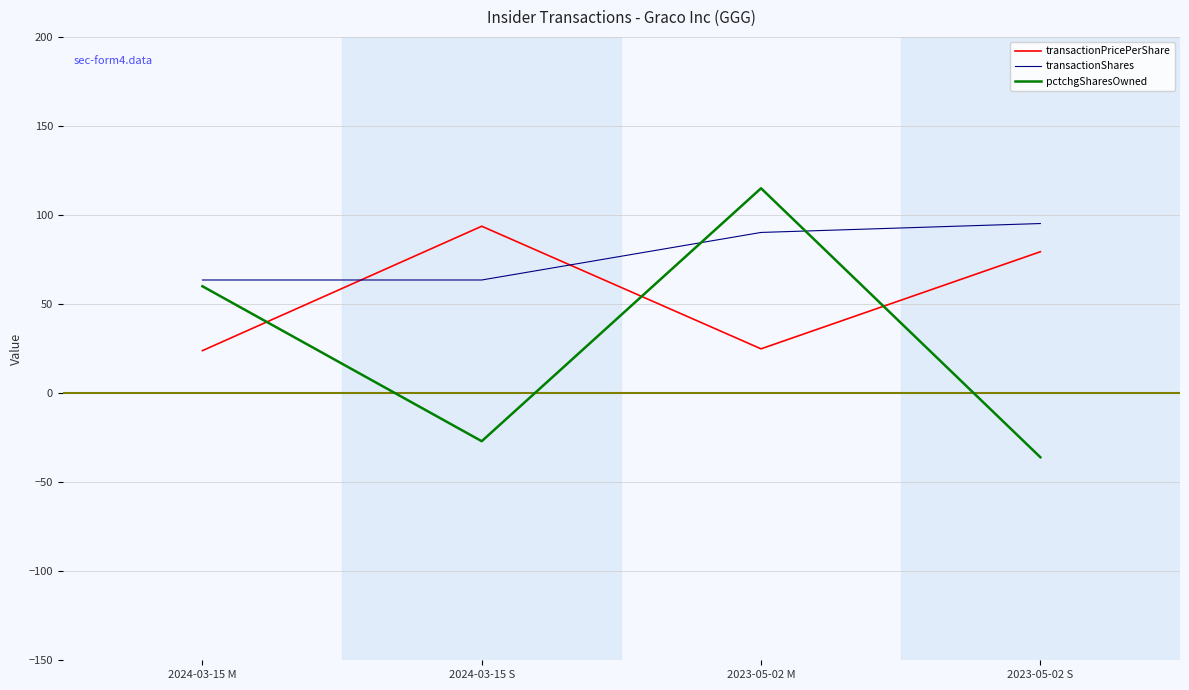

True or false: transactionShares and pctchgSharesOwned intersect in this chart.

True